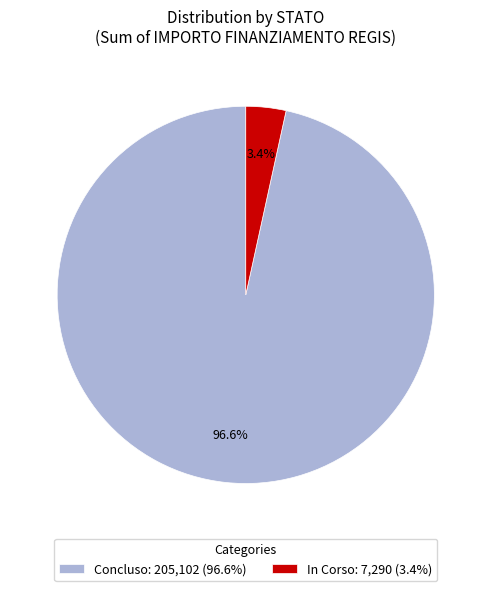

How many slices are in this pie chart?

2